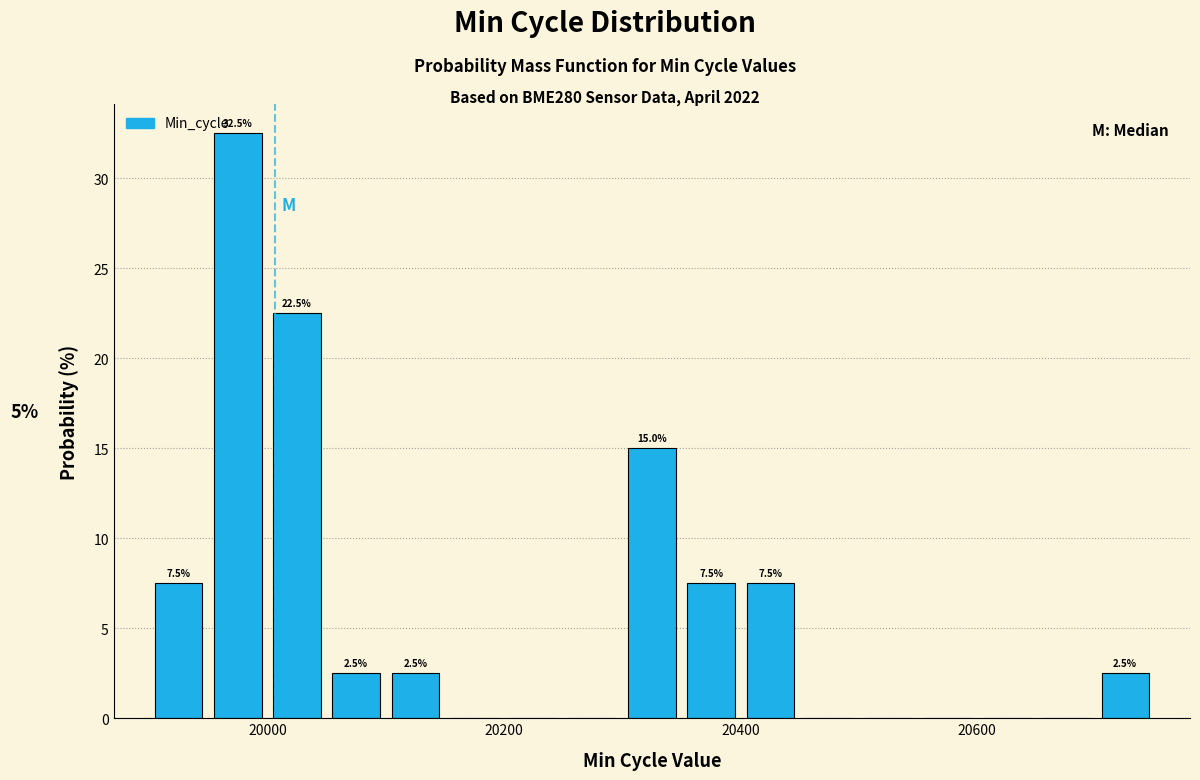

Around what value on the x-axis is the tallest bar? Give the approximate position of its centre, as read against the axis.

19980